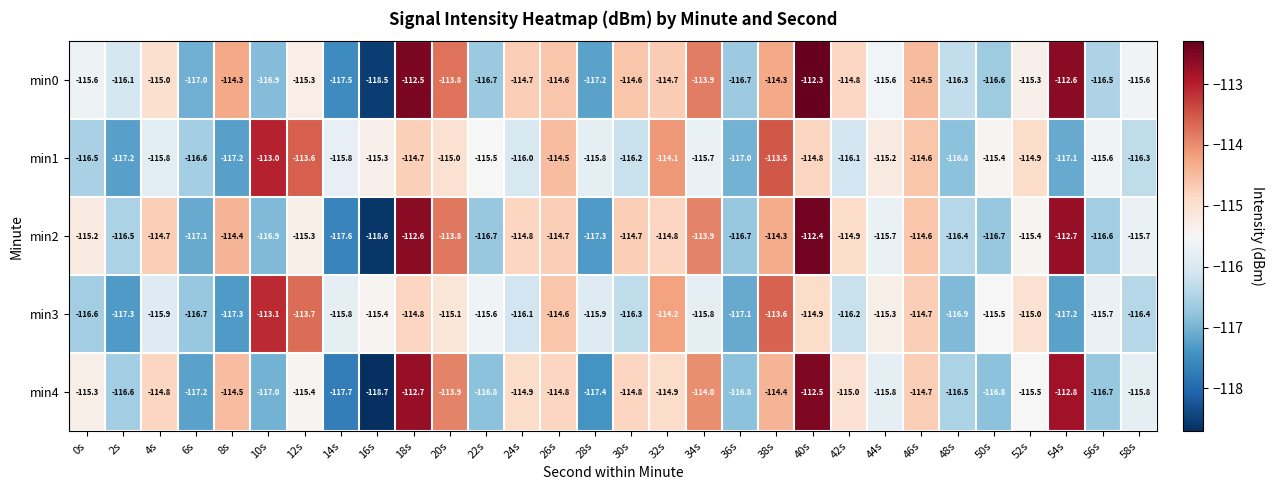

What is the sum of the min2 values at 50s and 28s?

-234.0